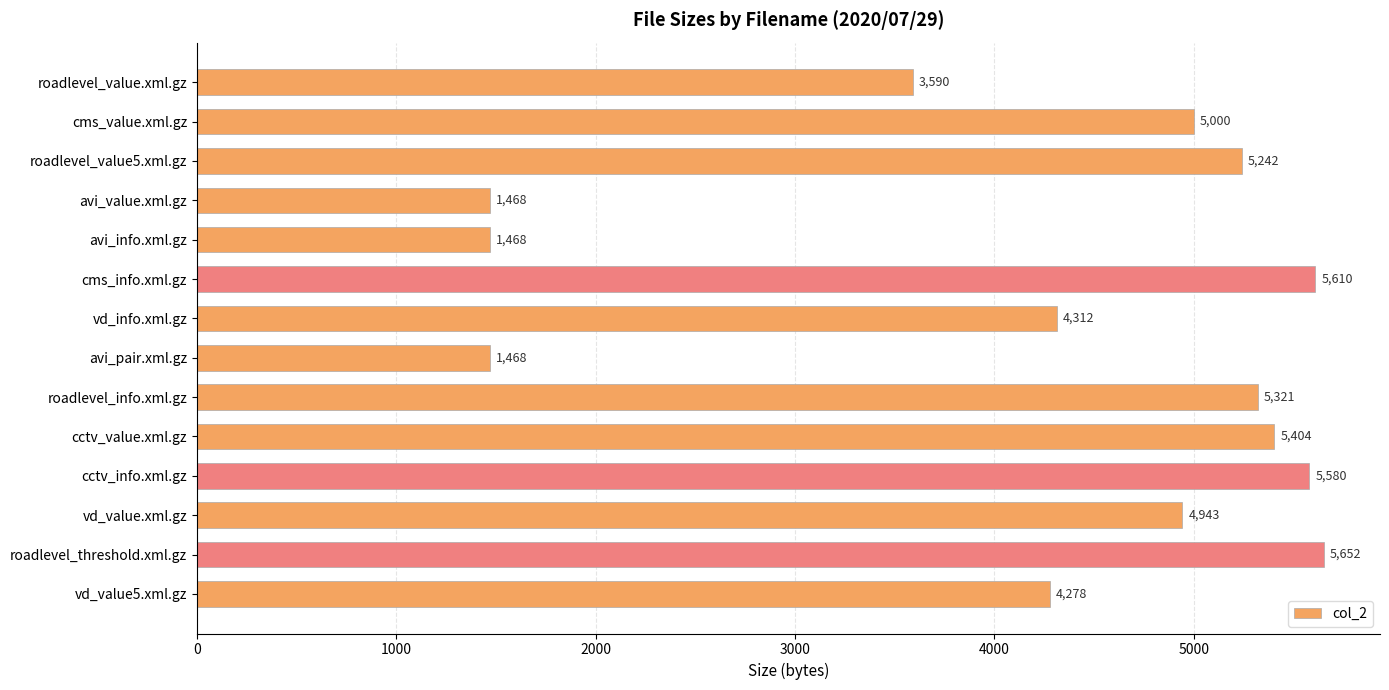

What is the change in value from avi_value.xml.gz to cctv_info.xml.gz?

+4112